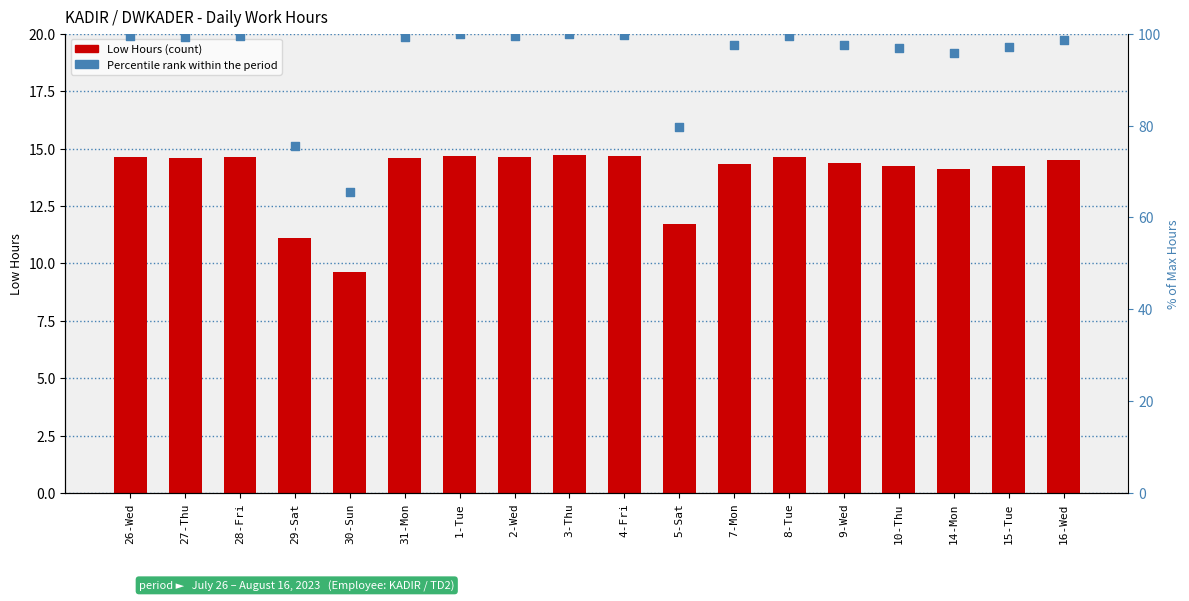

Which series contains the highest Y value?

Percentile rank within period